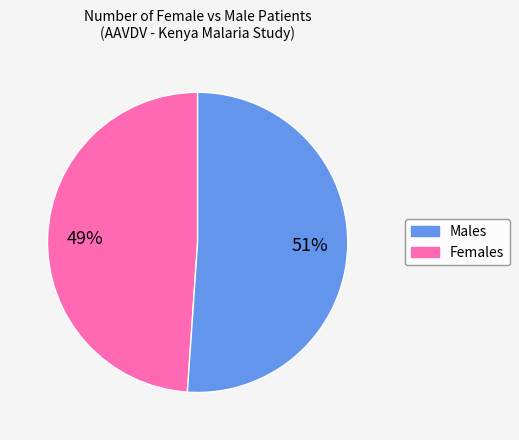

Is there any slice that represents more than half of the pie?

Yes